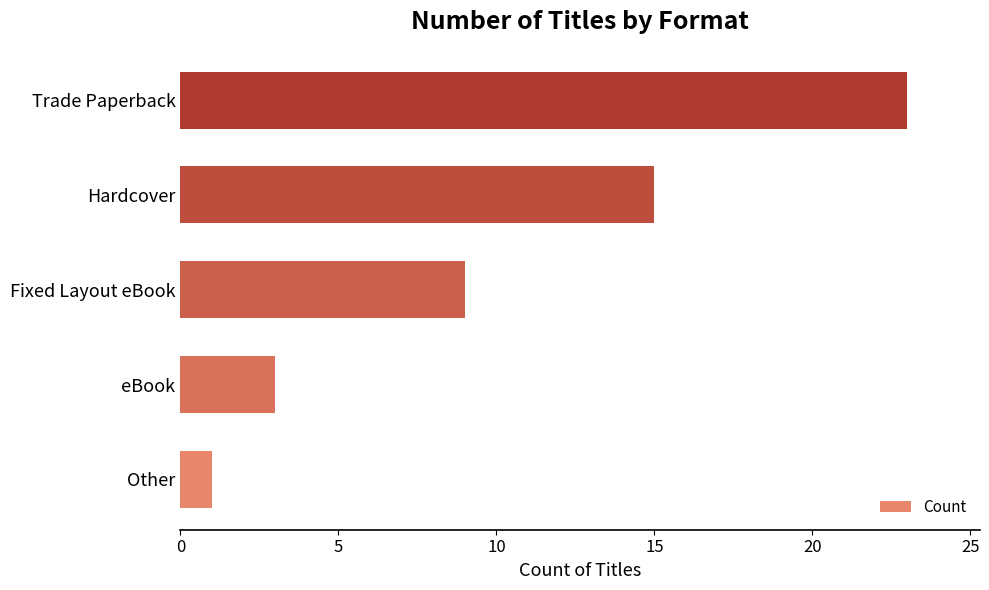

The value at Other is 1. True or false?

True